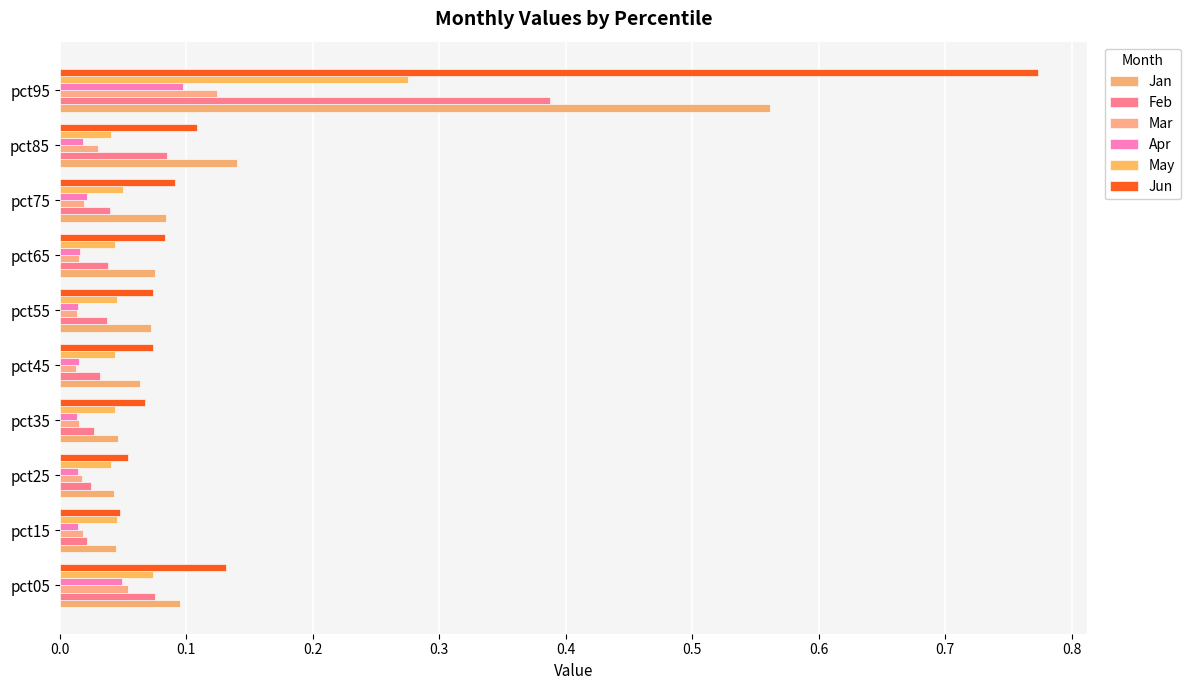

How many categories are shown in the chart?

10